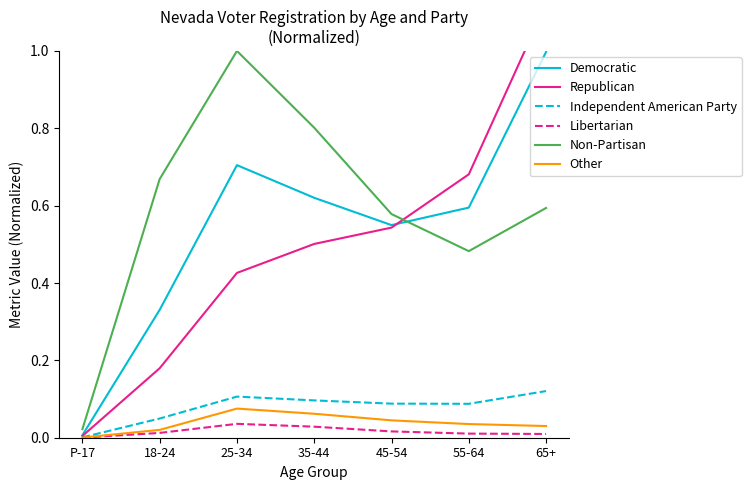

What are all the series names shown in the legend?

Democratic, Republican, Independent American Party, Libertarian, Non-Partisan, Other